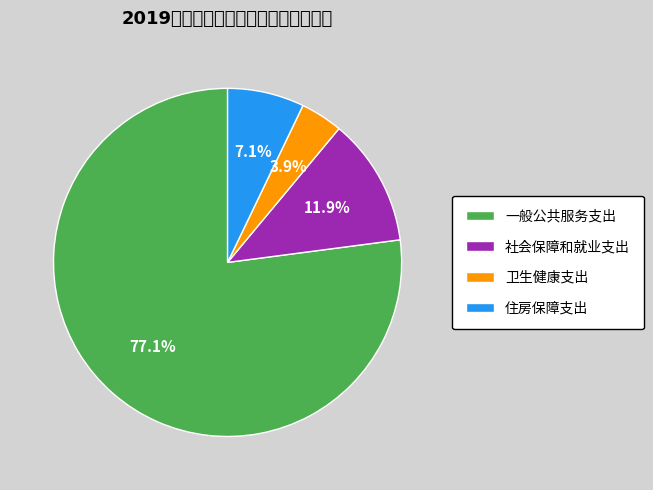

To the nearest percent, what is the difference between the largest and smallest slice percentages?

73%